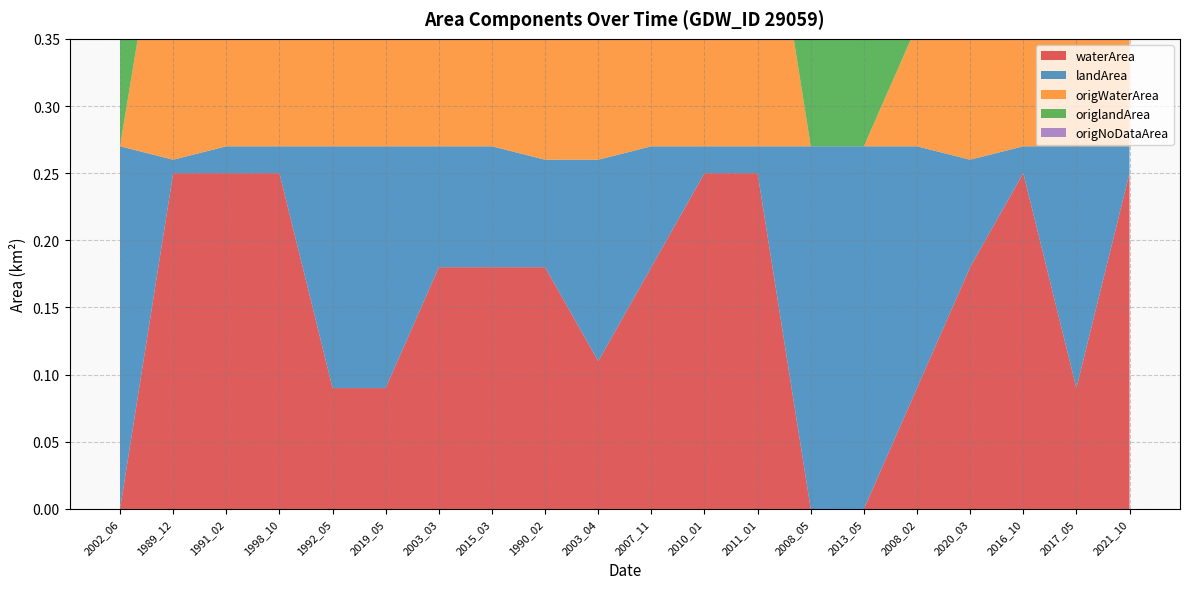

Is the value of origNoDataArea at 1992_05 greater than the value of origWaterArea at 1992_05?

No